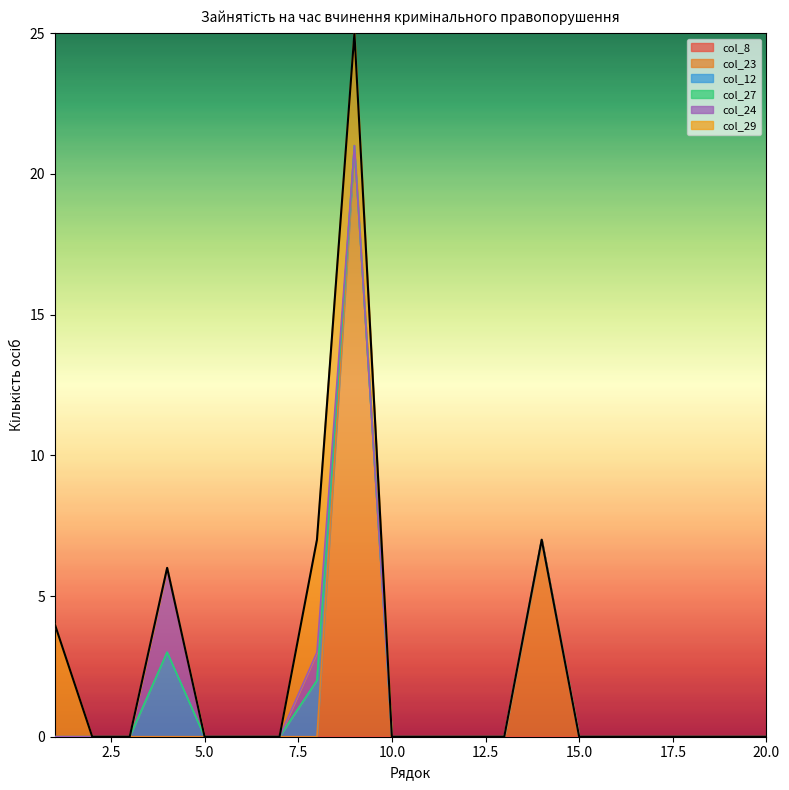

Reading left to right, what are all the values shown in this chart?

col_8: 1=0	2=0	3=0	4=0	5=0	6=0	7=0	8=0	9=0	10=0	11=0	12=0	13=0	14=0	15=0	16=0	17=0	18=0	19=0	20=0
col_23: 1=0	2=0	3=0	4=0	5=0	6=0	7=0	8=0	9=21	10=0	11=0	12=0	13=0	14=7	15=0	16=0	17=0	18=0	19=0	20=0
col_12: 1=0	2=0	3=0	4=3	5=0	6=0	7=0	8=2	9=0	10=0	11=0	12=0	13=0	14=0	15=0	16=0	17=0	18=0	19=0	20=0
col_27: 1=0	2=0	3=0	4=0	5=0	6=0	7=0	8=0	9=0	10=0	11=0	12=0	13=0	14=0	15=0	16=0	17=0	18=0	19=0	20=0
col_24: 1=0	2=0	3=0	4=3	5=0	6=0	7=0	8=1	9=0	10=0	11=0	12=0	13=0	14=0	15=0	16=0	17=0	18=0	19=0	20=0
col_29: 1=4	2=0	3=0	4=0	5=0	6=0	7=0	8=4	9=4	10=0	11=0	12=0	13=0	14=0	15=0	16=0	17=0	18=0	19=0	20=0